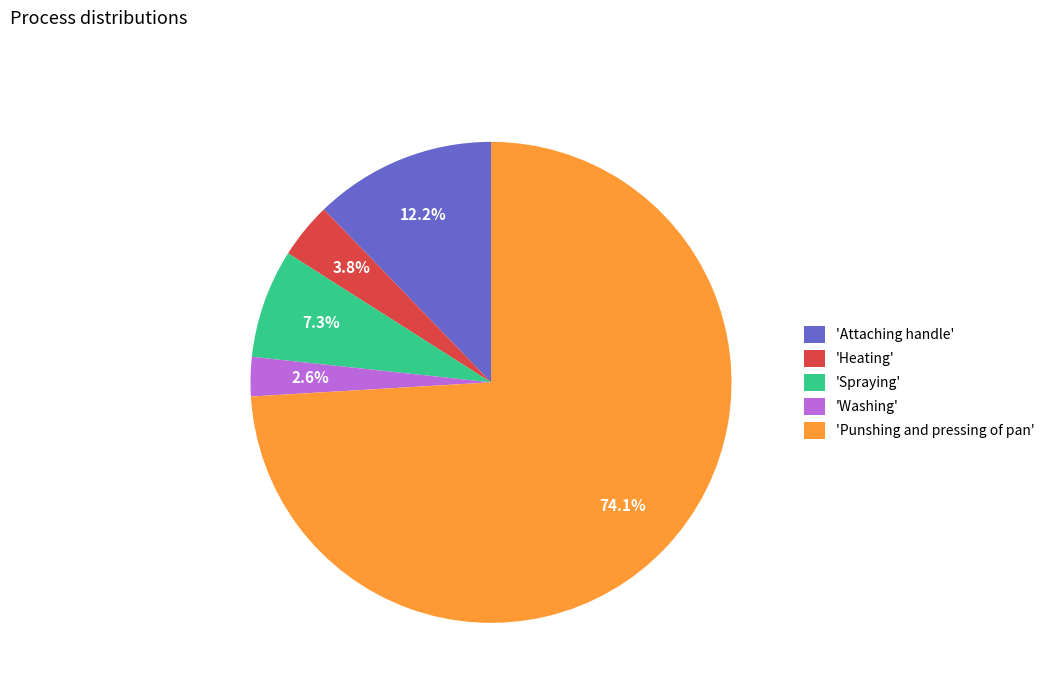

What is the majority slice?

'Punshing and pressing of pan'